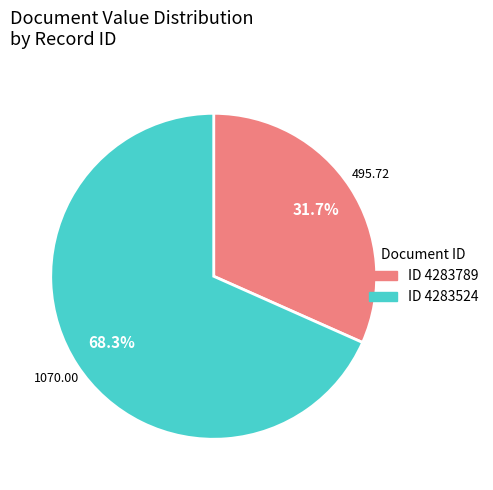

Is there any slice that represents more than half of the pie?

Yes